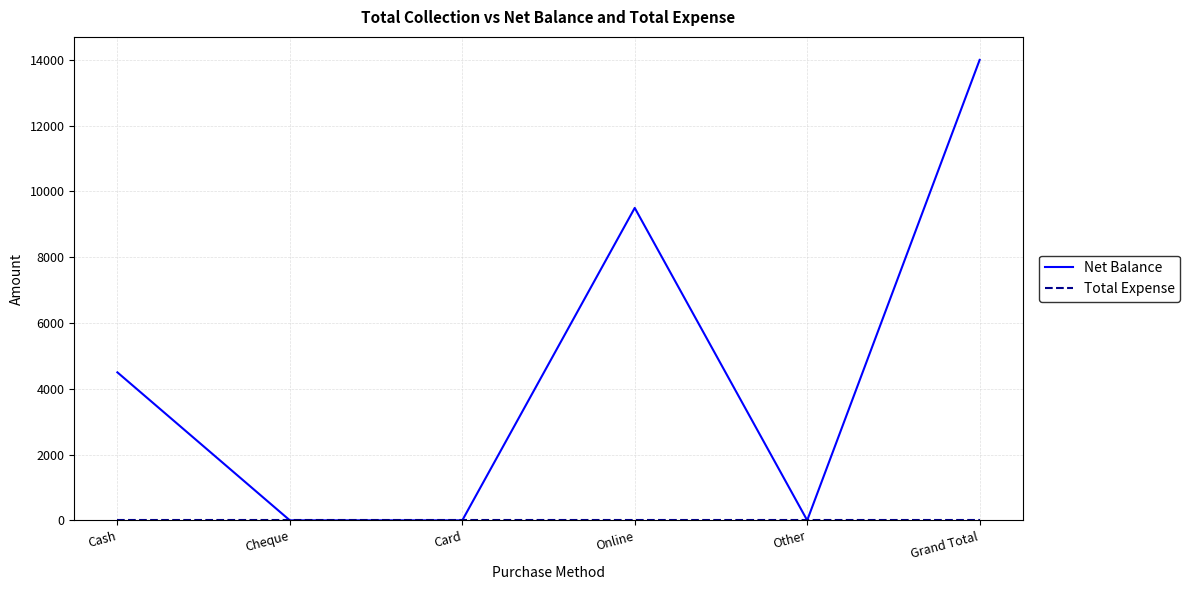

Which category has the highest value across all series?

Grand Total